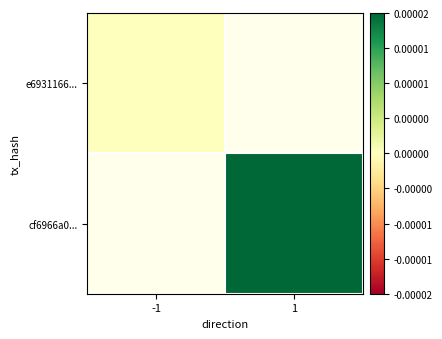

Is the value of cf6966a0... at -1 greater than the value of e6931166... at -1?

No